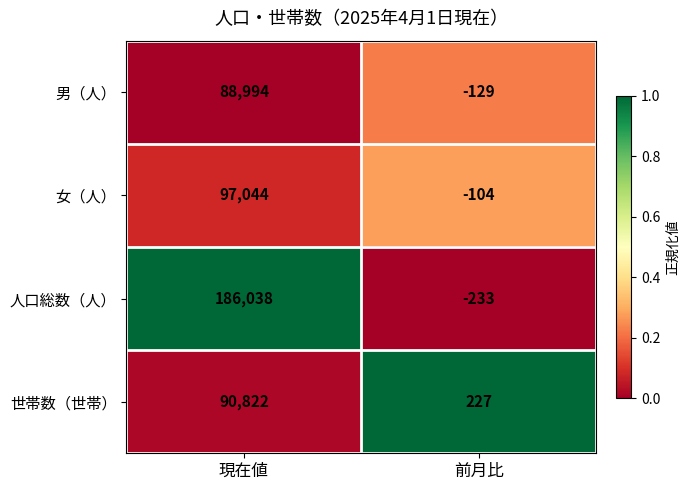

At which category is the sum across all series the highest?

現在値